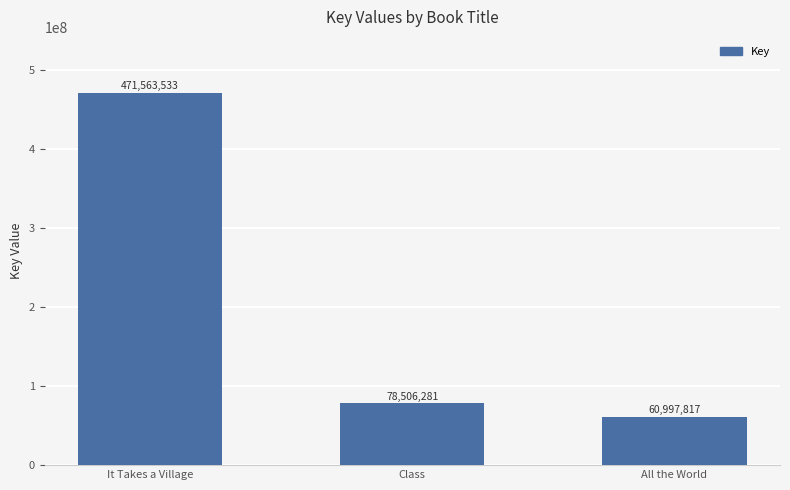

List the labels in order of value, smallest first.

All the World, Class, It Takes a Village